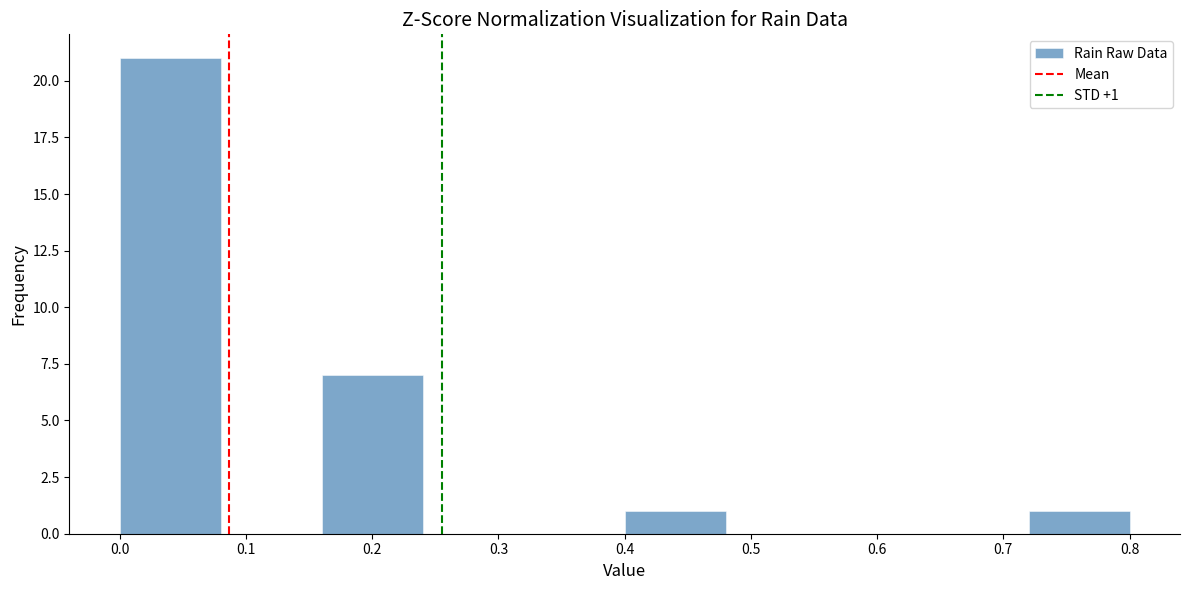

Which range on the x-axis has the tallest bar?

0.00 to 0.08